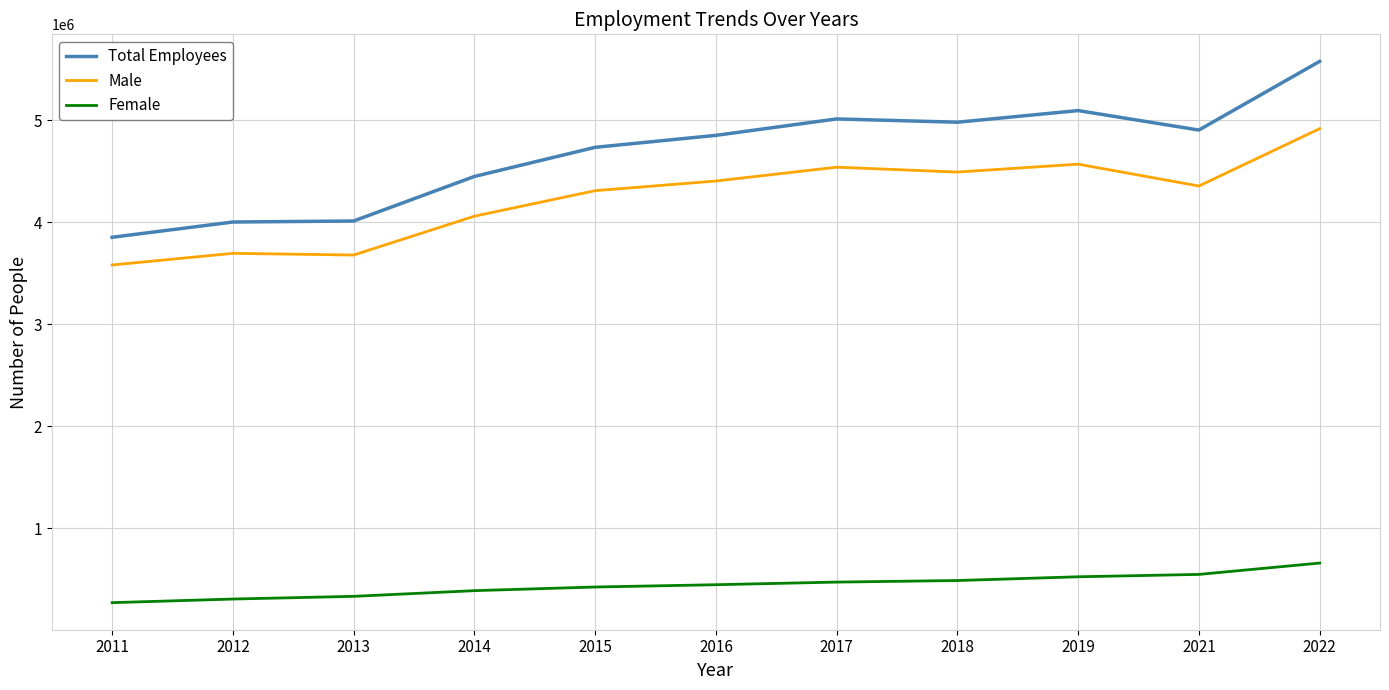

True or false: Female and Male cross at least once.

False